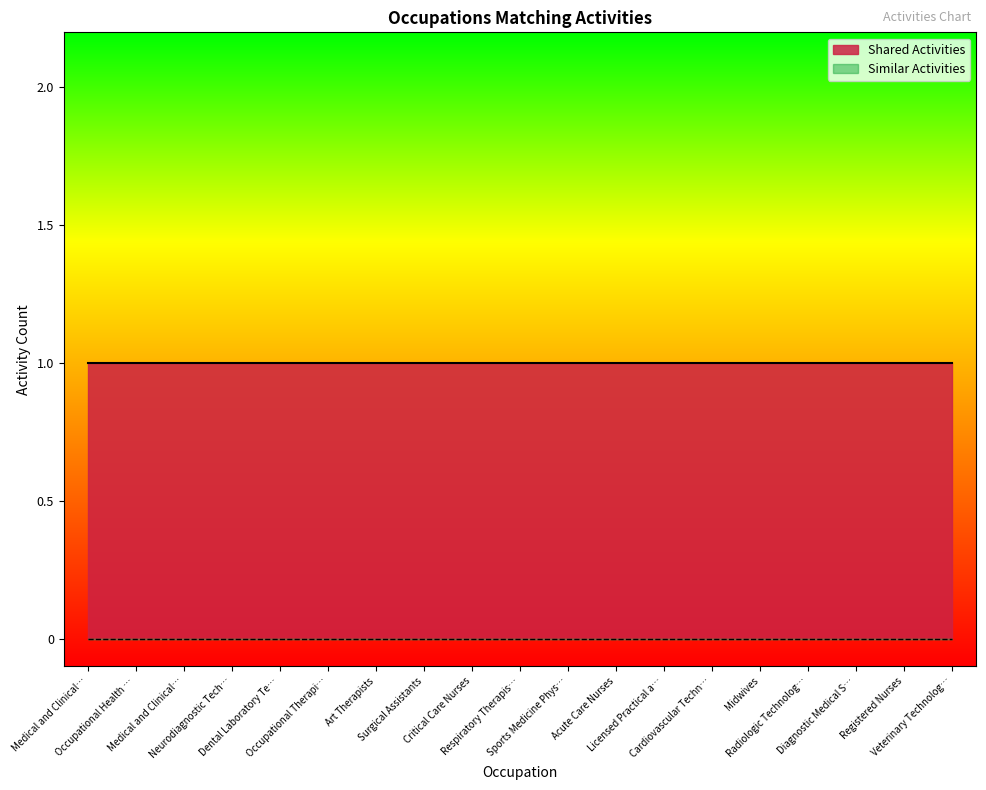

Which category has the highest value across all series?

Medical and Clinical Laboratory Technicians